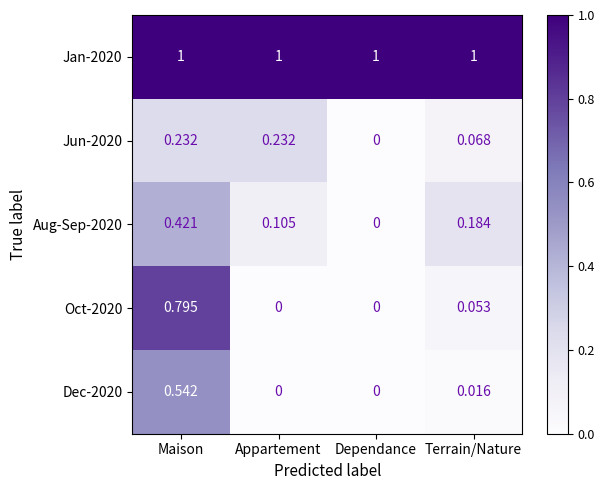

At which category is the sum across all series the highest?

Maison